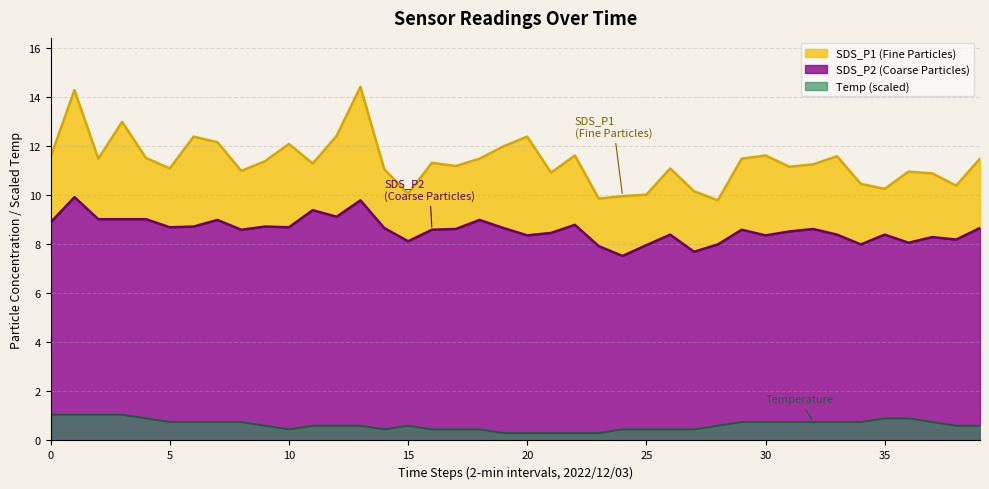

What is the difference between the second highest and minimum values in the Temp series?

0.8